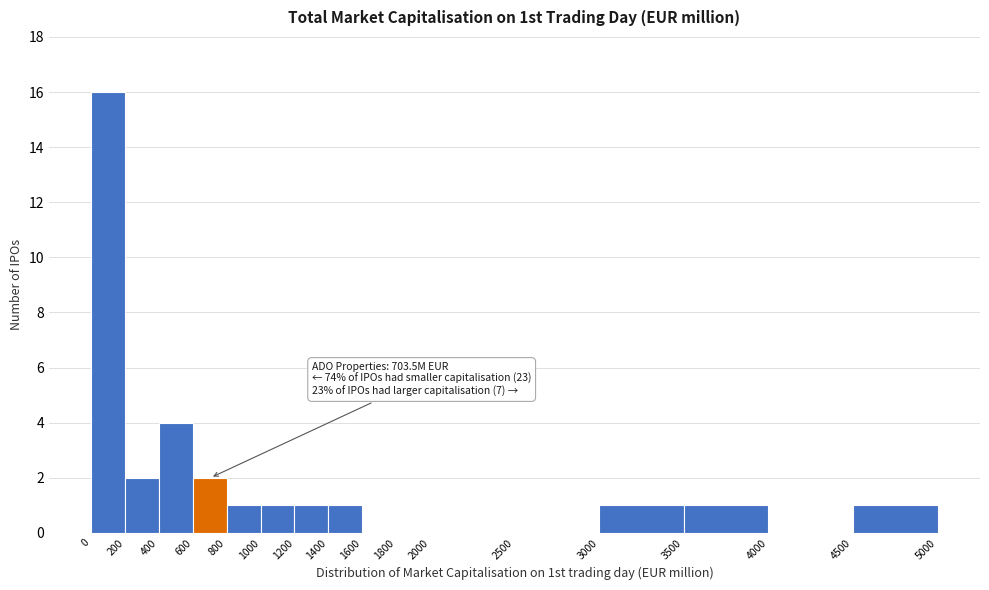

Over which range of the x-axis is the bar tallest?

0 to 200